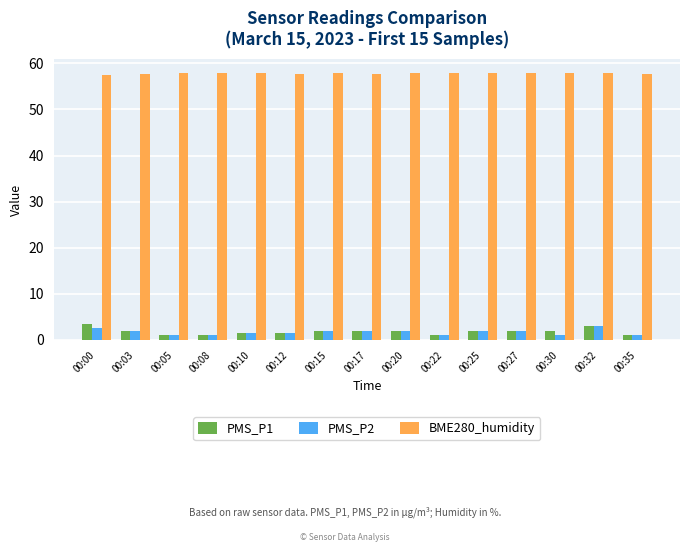

How many bars are there in each group?

3